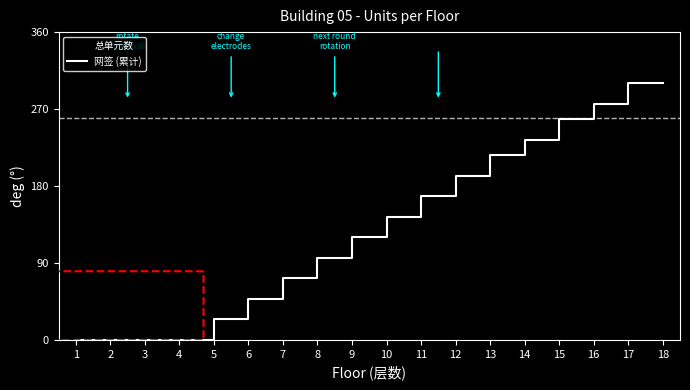

How many series are shown in this chart?

2